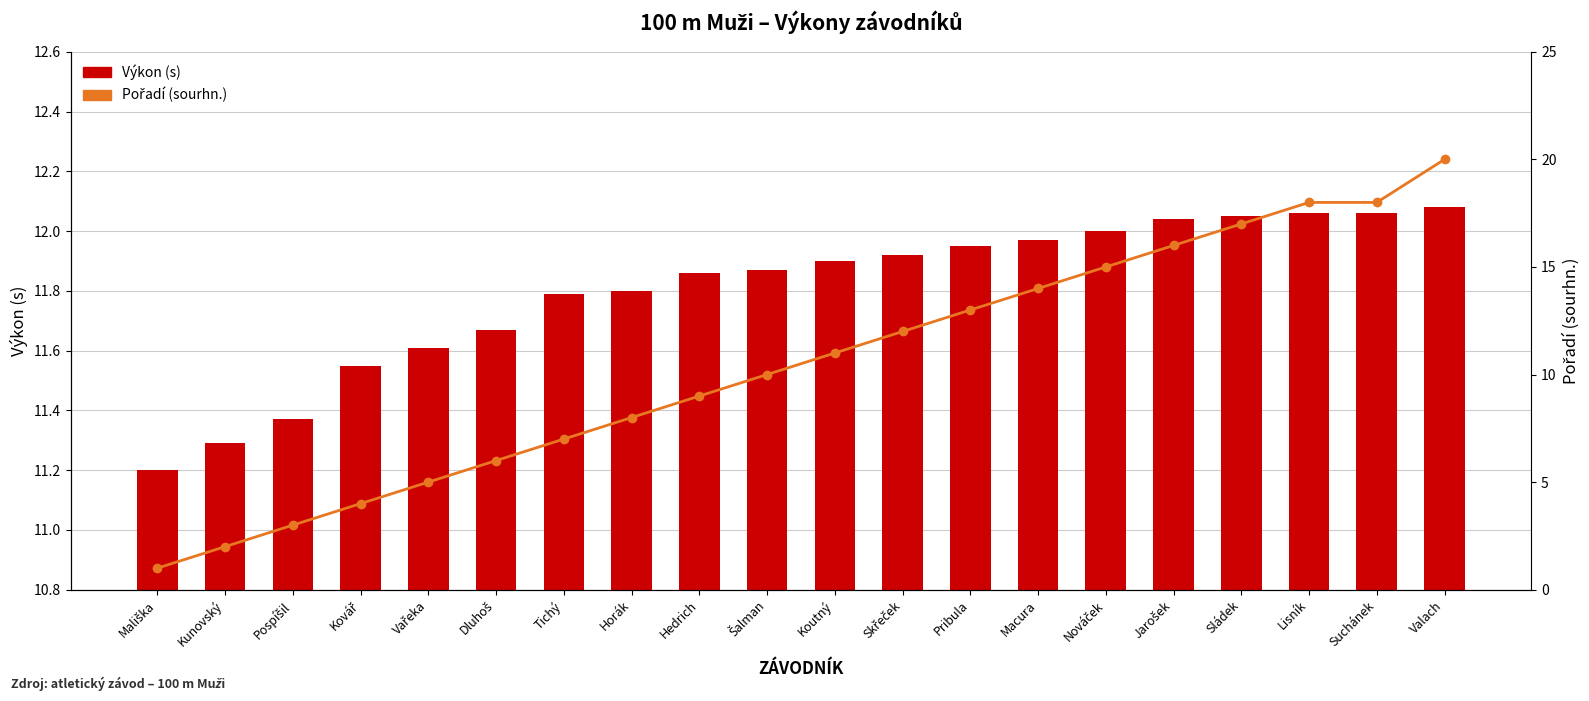

What is the highest value of the Pořadí (sourhn.) series?

20.0